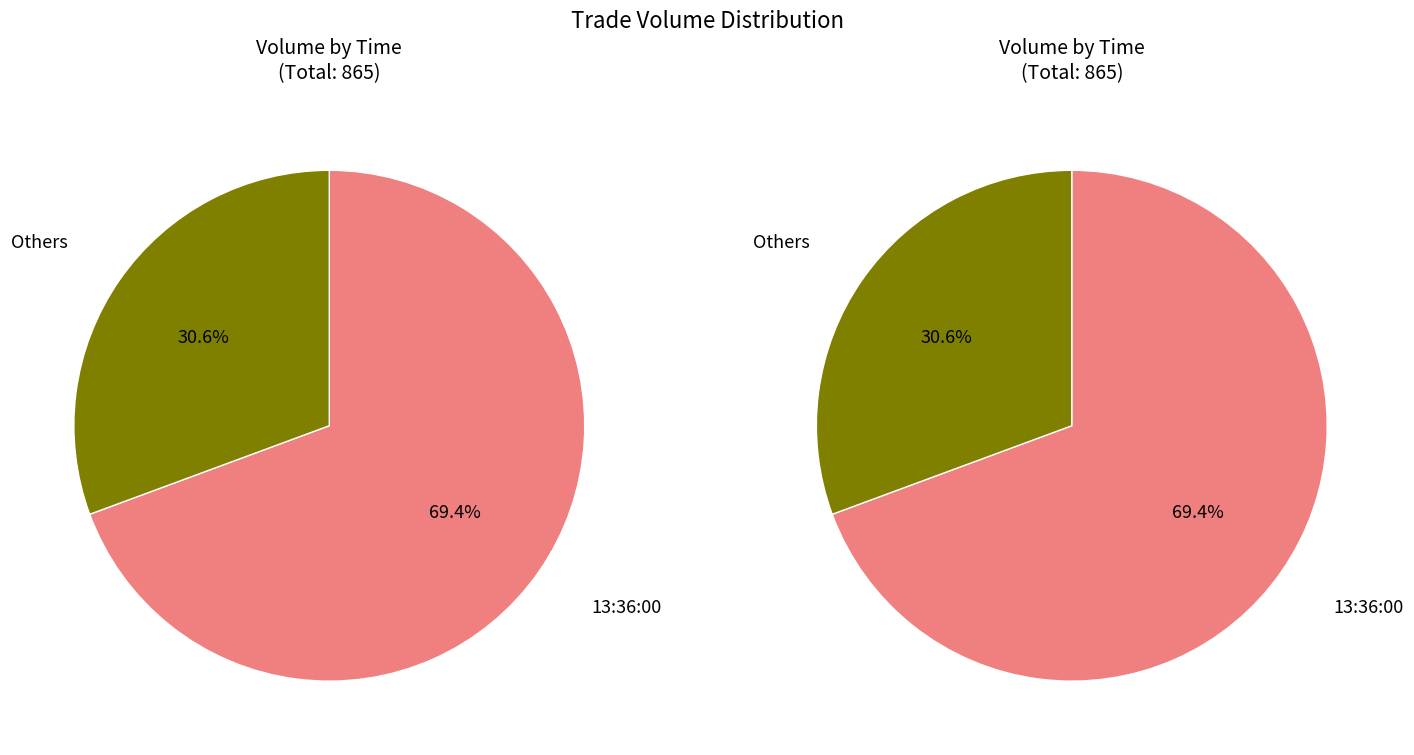

What is the majority slice?

13:36:00